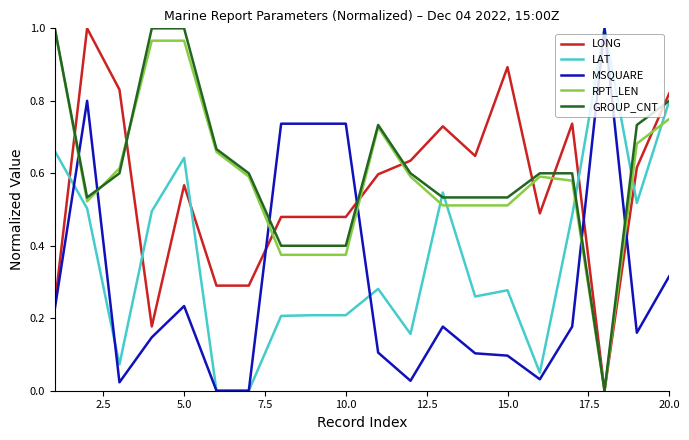

What are all the series names shown in the legend?

LONG, LAT, MSQUARE, RPT_LEN, GROUP_CNT